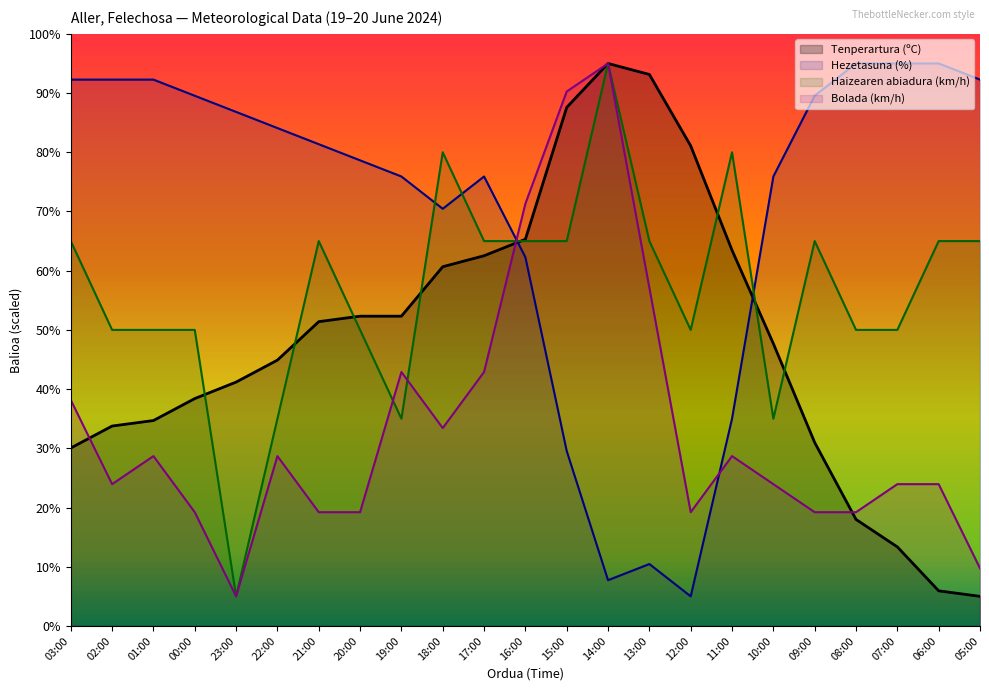

At how many categories does at least one series exceed 94?

4